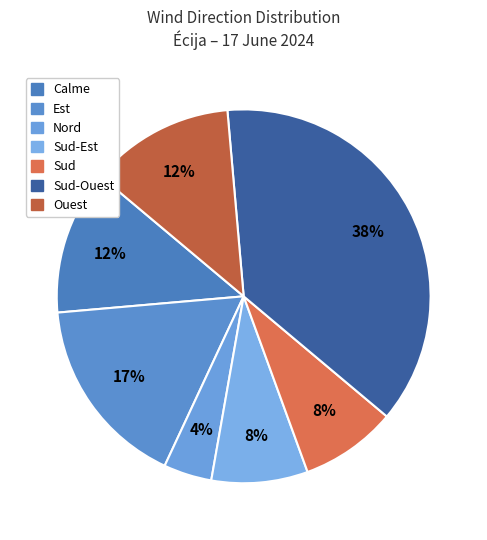

How many segments does this pie chart have?

7